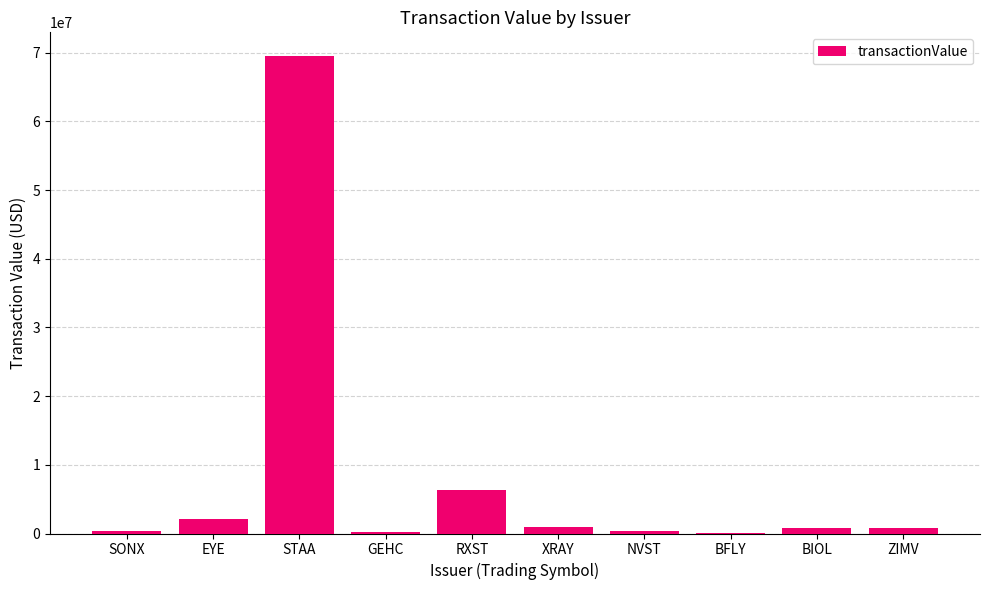

What is the change in value from EYE to NVST?

-1761993